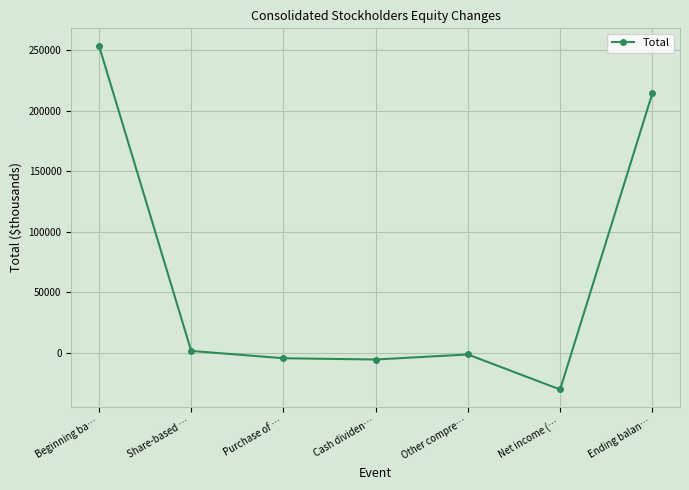

How many distinct data groups are displayed?

1